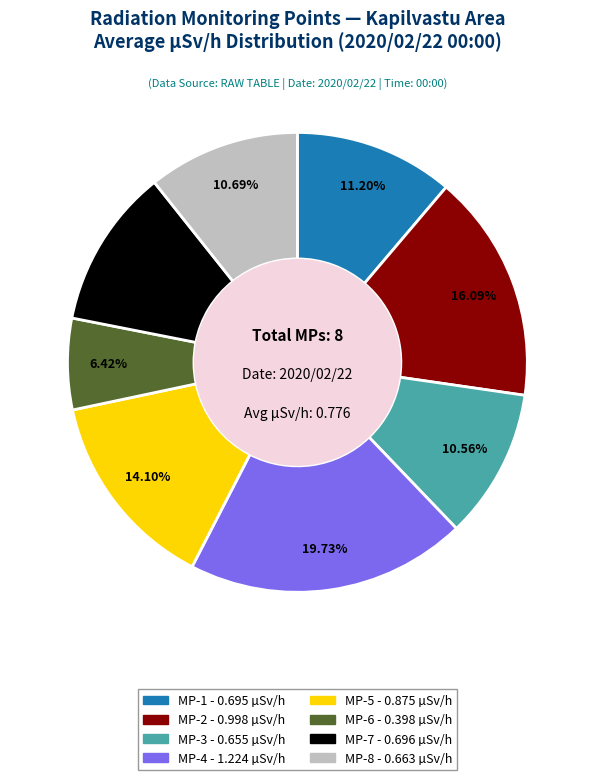

The MP-3 slice represents 3% of the pie. True or false?

False